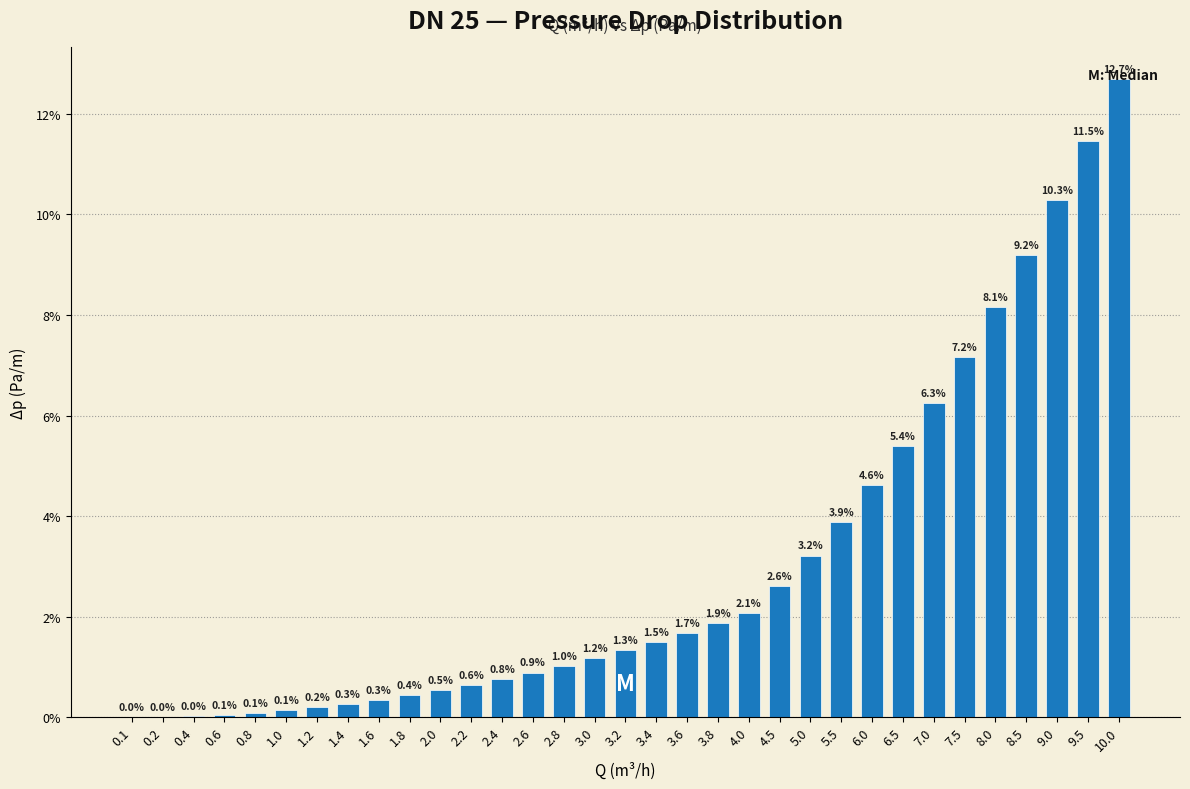

What value does the data have at 5.5?

3.9